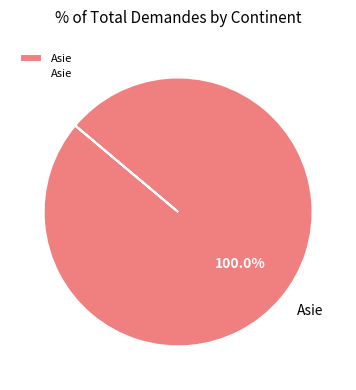

Count the number of slices in the pie.

1